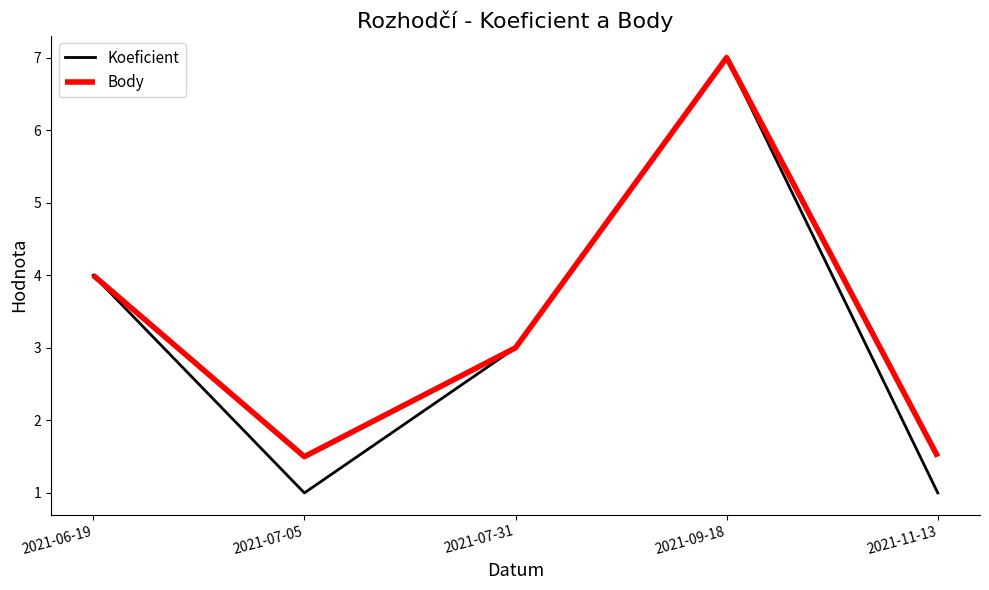

At how many categories does at least one series exceed 5?

1